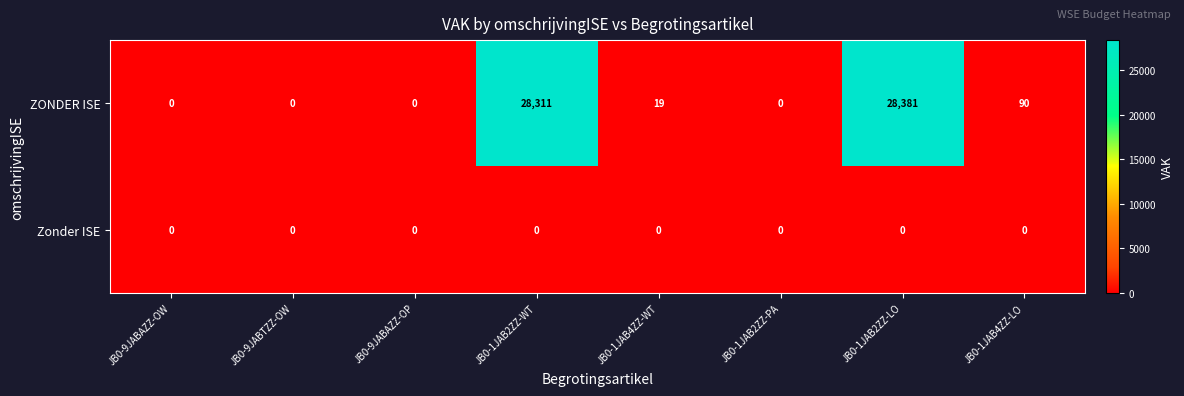

Reading left to right, what are all the values shown in this chart?

ZONDER ISE: 0	0	0	28311	19	0	28381	90
Zonder ISE: 0	0	0	0	0	0	0	0